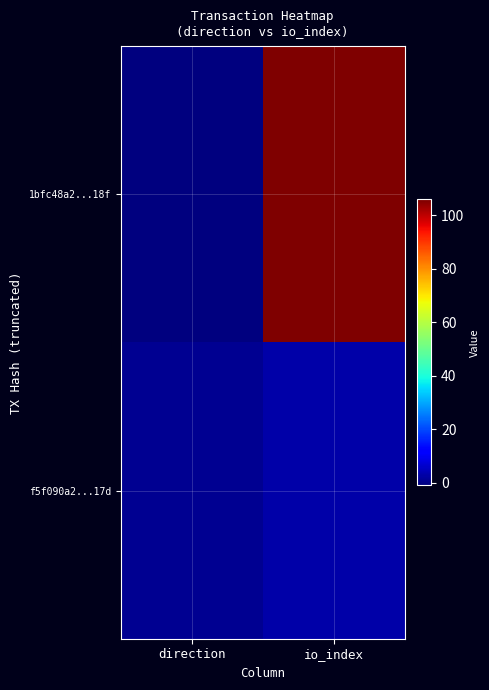

At which category is the sum across all series the highest?

io_index